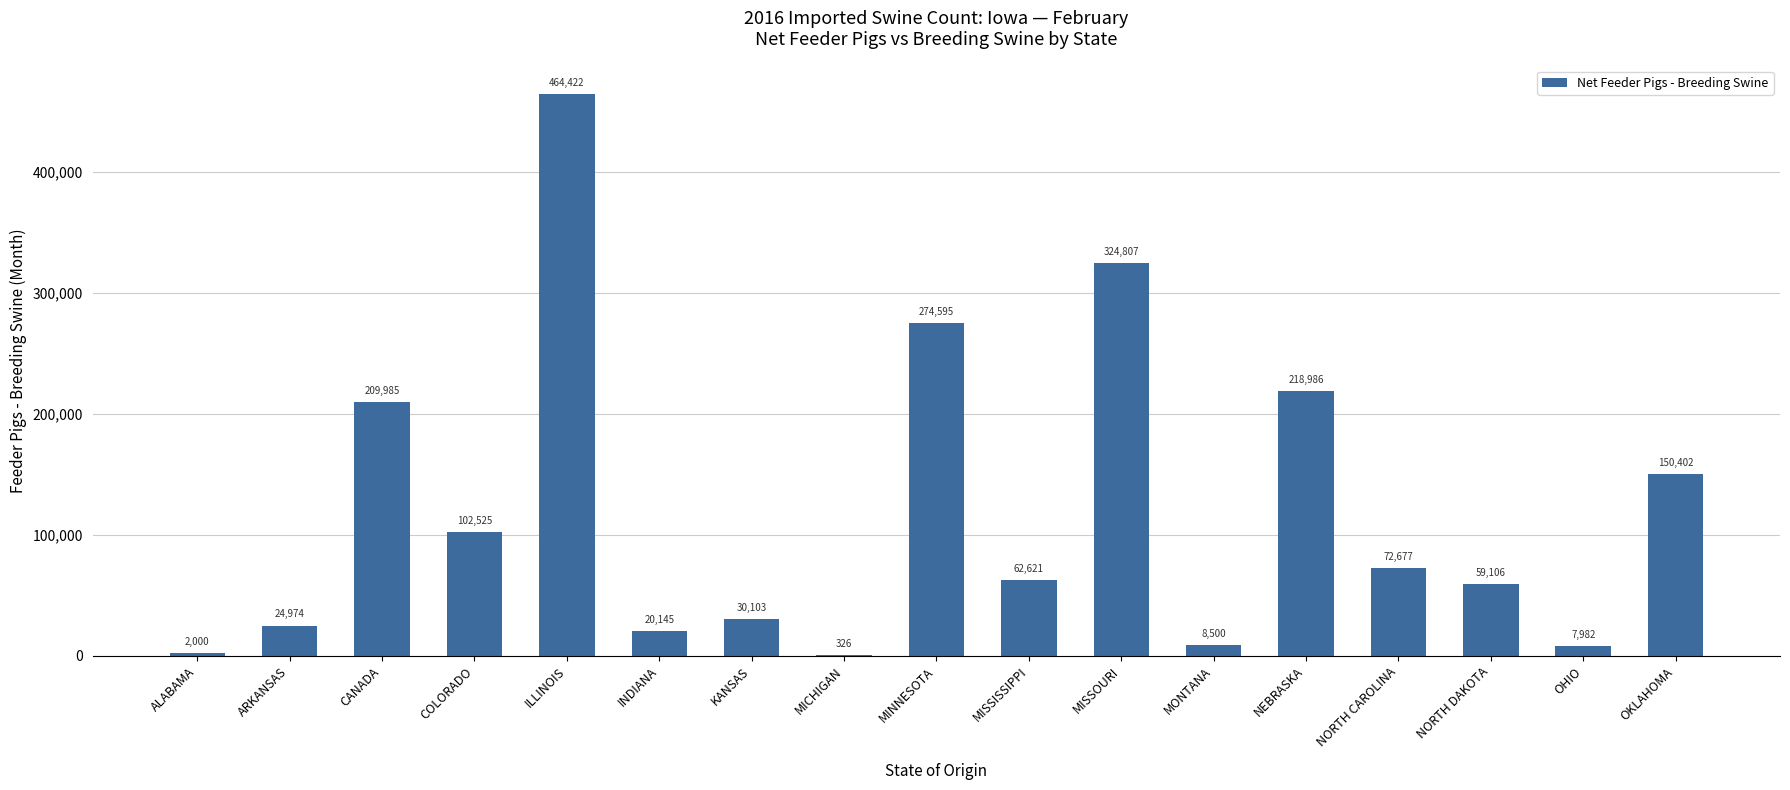

The chart shows a value of 46556 at KANSAS. True or false?

False